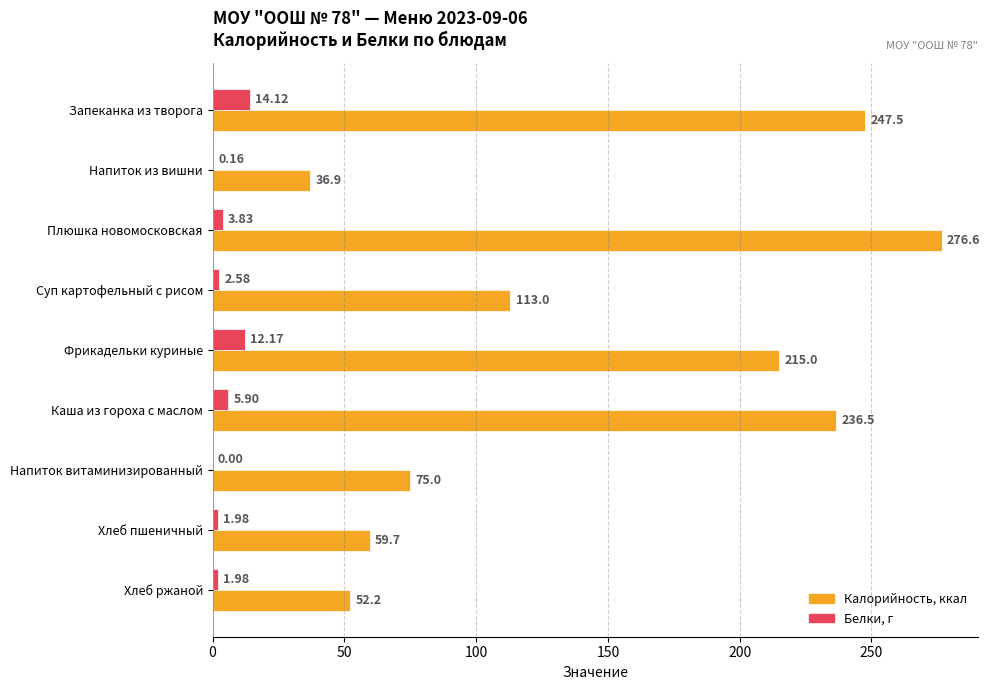

Which category has the highest value across all series?

Плюшка новомосковская